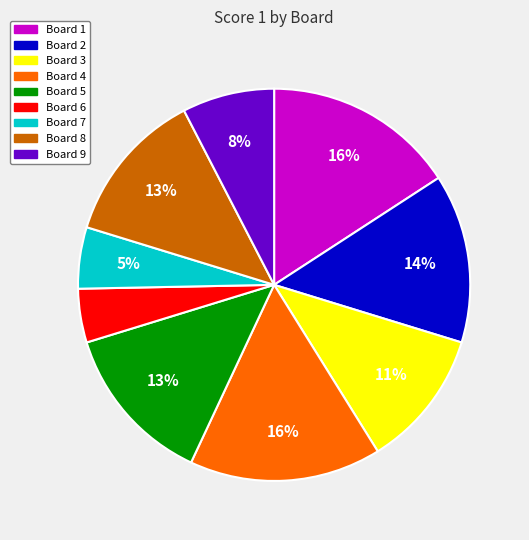

Which slice is the smallest?

Board 6